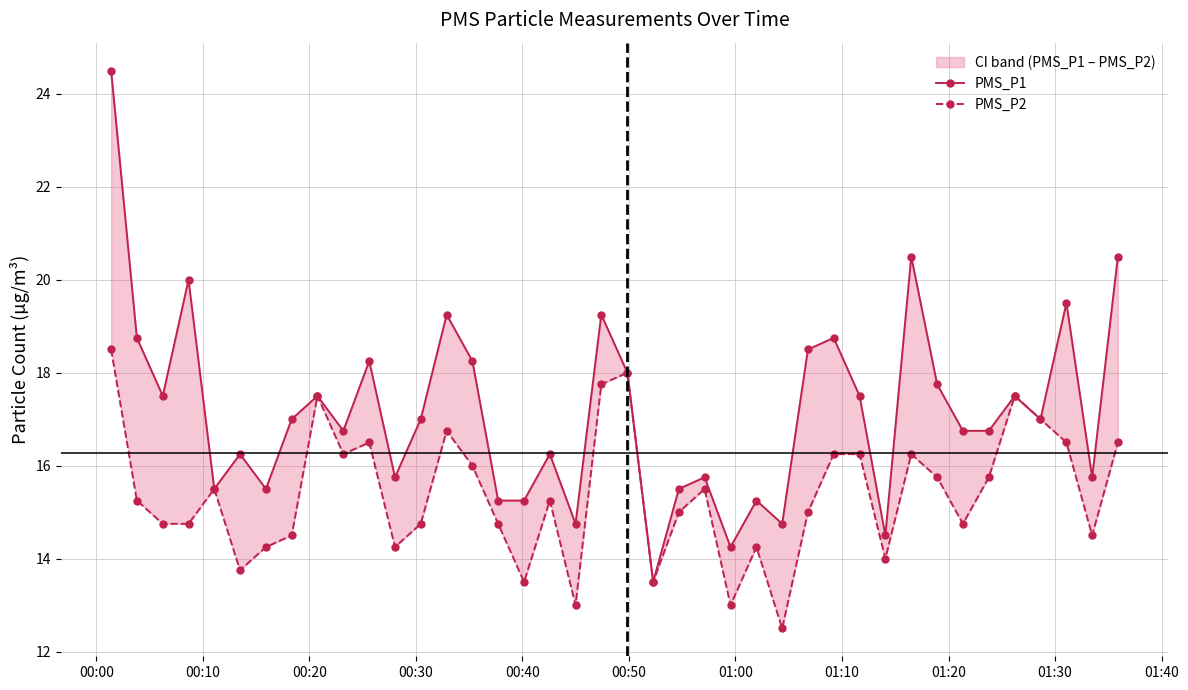

How many interior local valleys does the PMS_P2 series have?

11